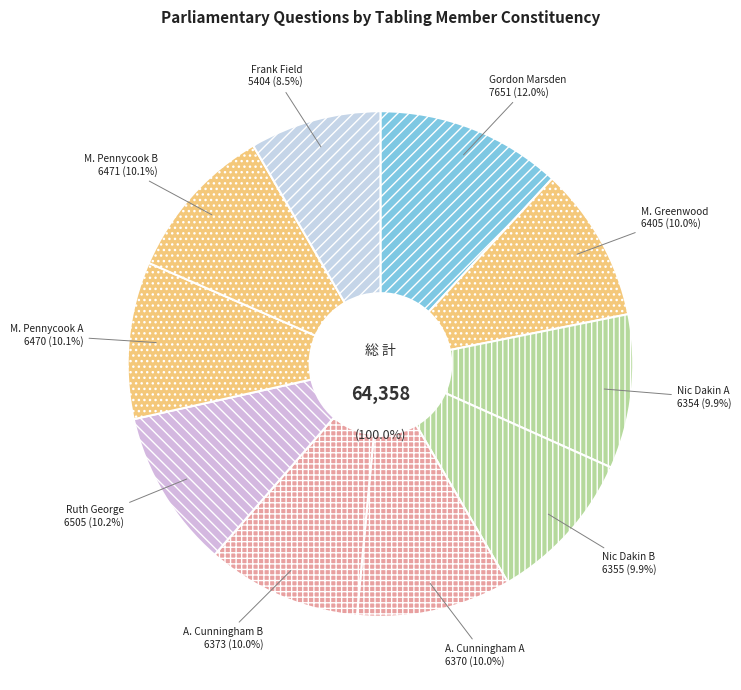

To the nearest percent, what is the combined percentage of Alex Cunningham
(Stockton North) A and Nic Dakin
(Scunthorpe) A?

20%